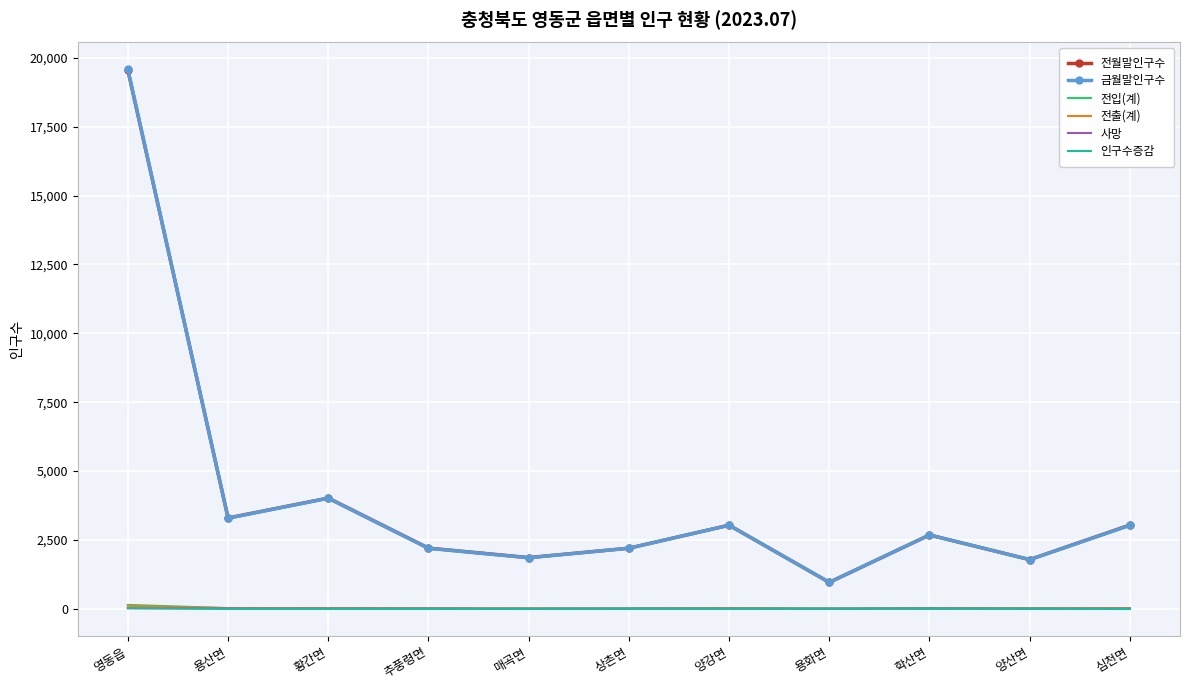

Count the number of categories in the chart.

11